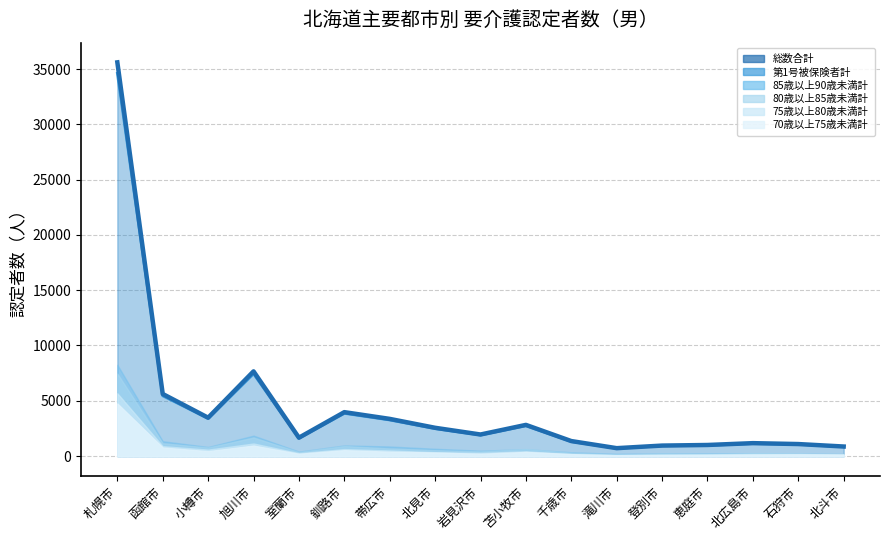

Which series has the largest total across all categories?

総数合計